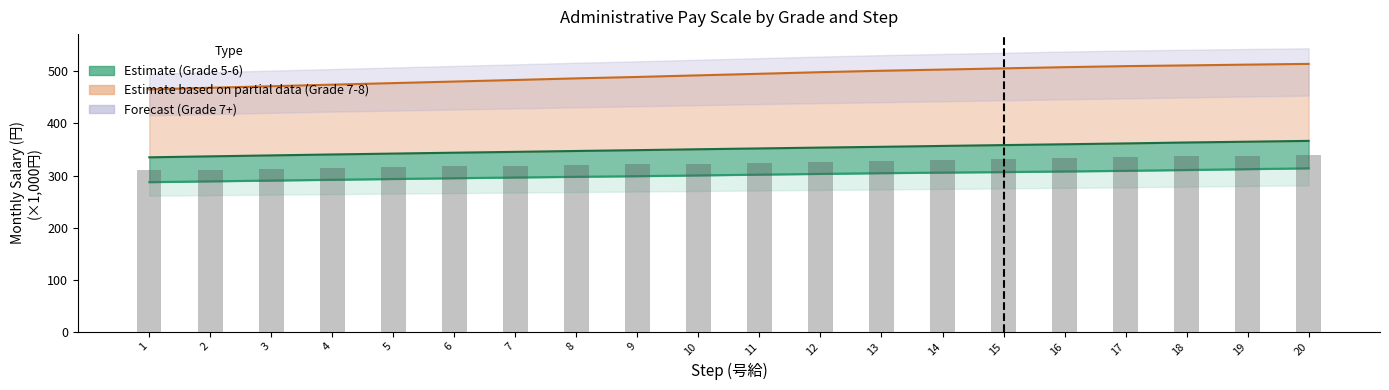

What is the value of the Grade 6 bar at the 9th from the left?

348.8